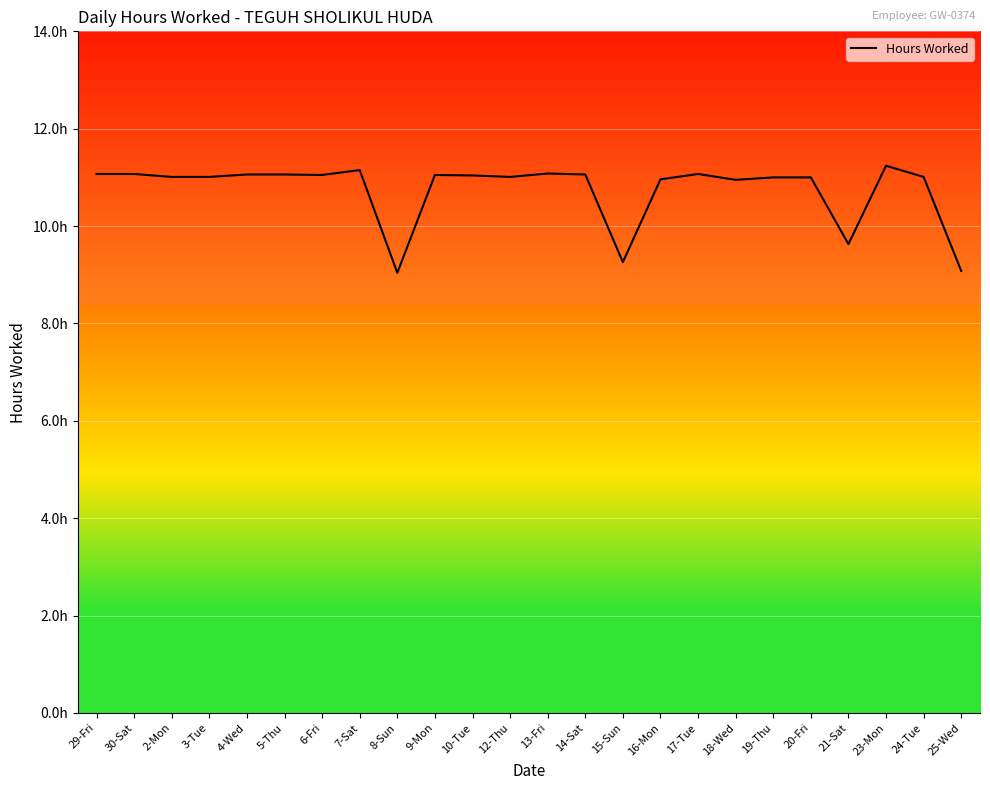

Is this an area chart (filled region under the line)?

No